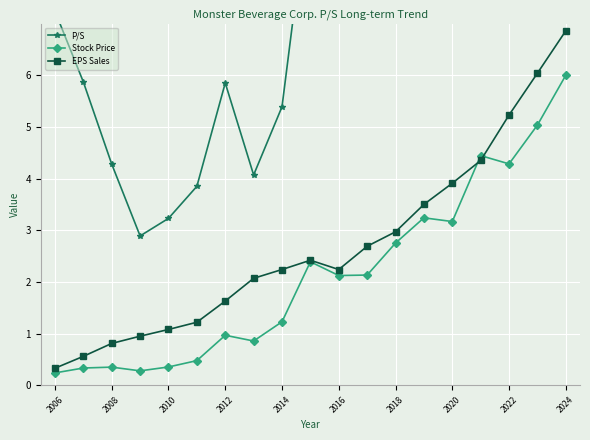

True or false: EPS Sales has a value of 2.2 at 2014.

True